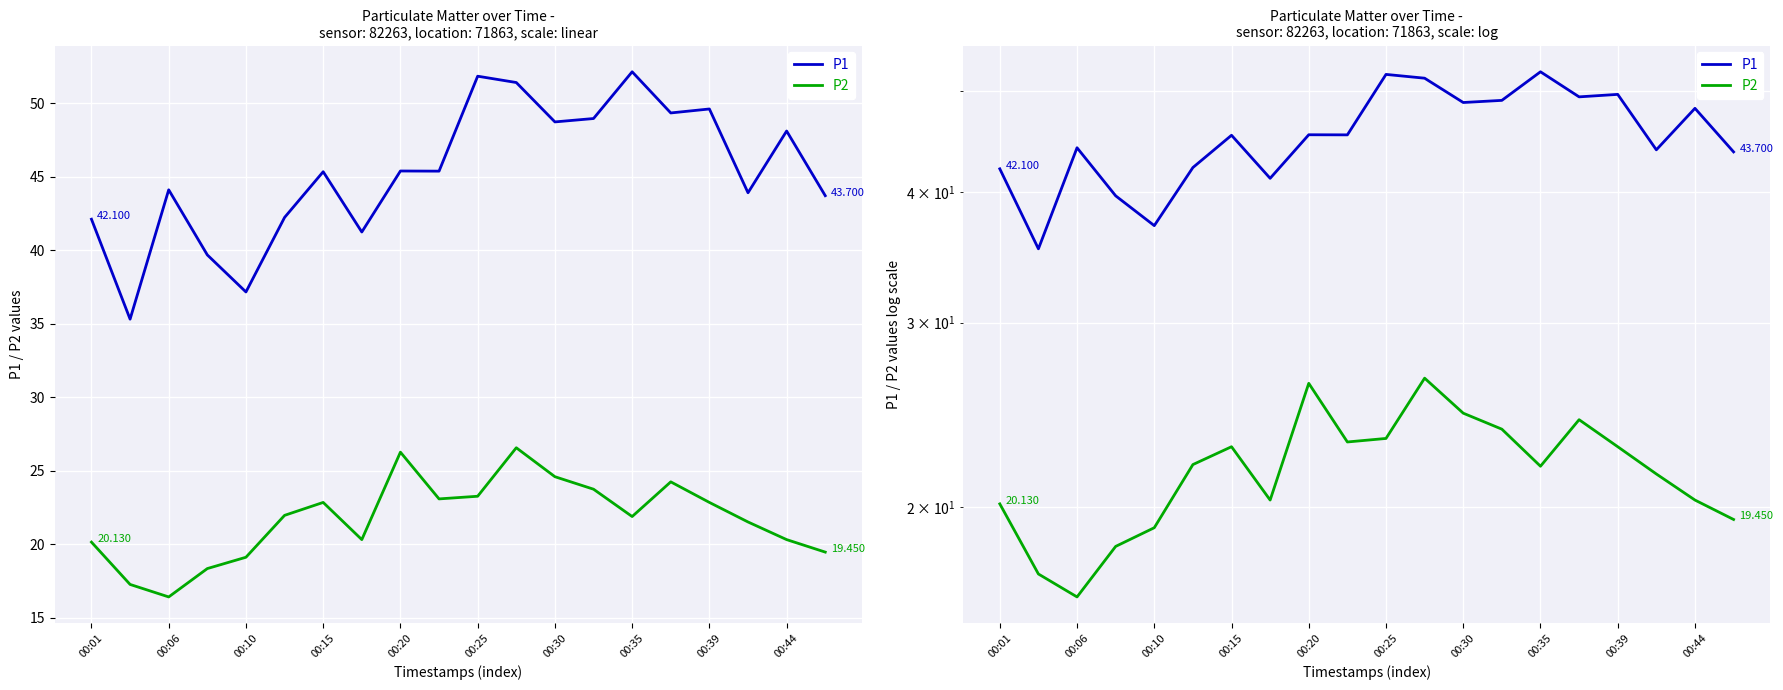

What is the value of the P2 point at the 18th from the left?

21.5